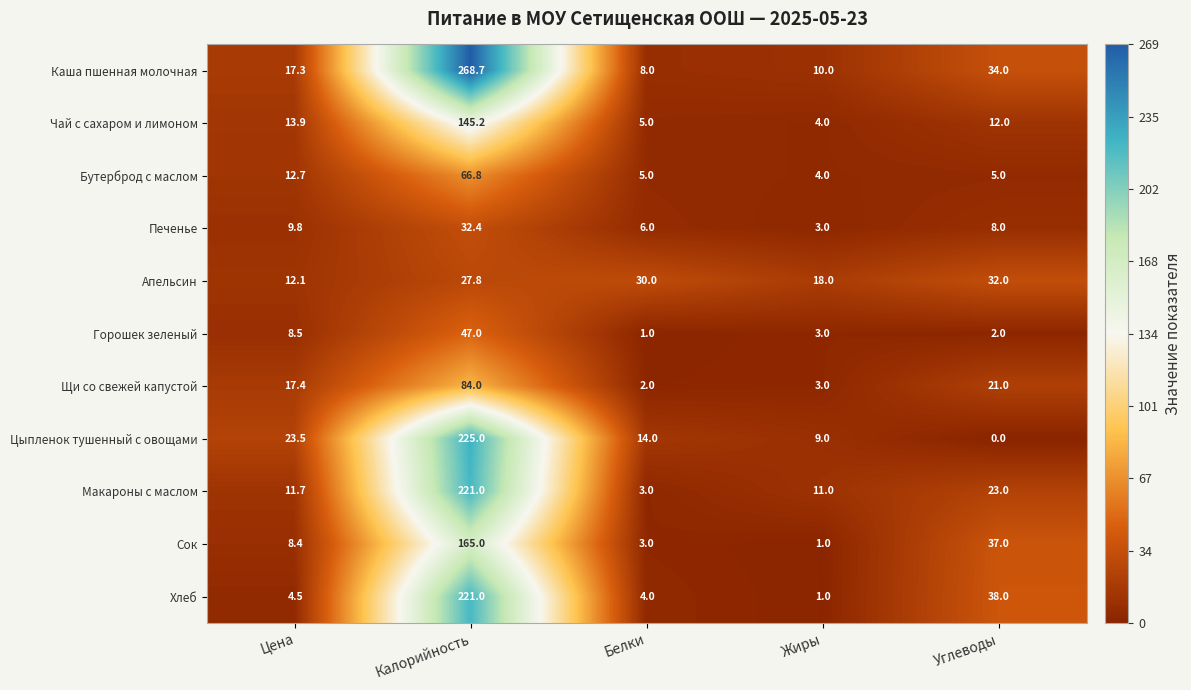

Which category has the lowest value across all series?

Углеводы